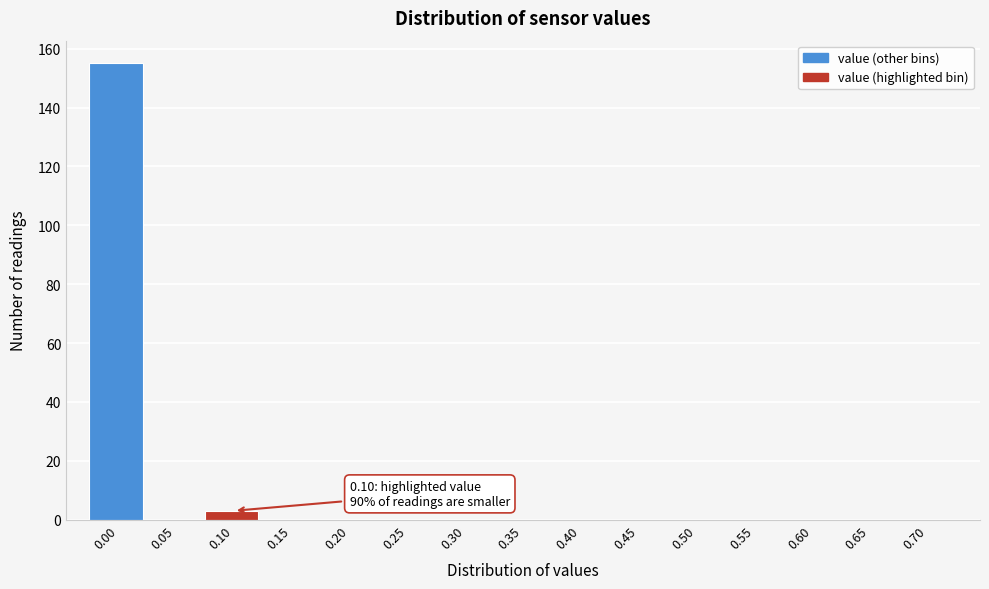

Reading left to right, extract all data points from this chart.

0.00=155	0.05=0	0.10=3	0.15=0	0.20=0	0.25=0	0.30=0	0.35=0	0.40=0	0.45=0	0.50=0	0.55=0	0.60=0	0.65=0	0.70=0